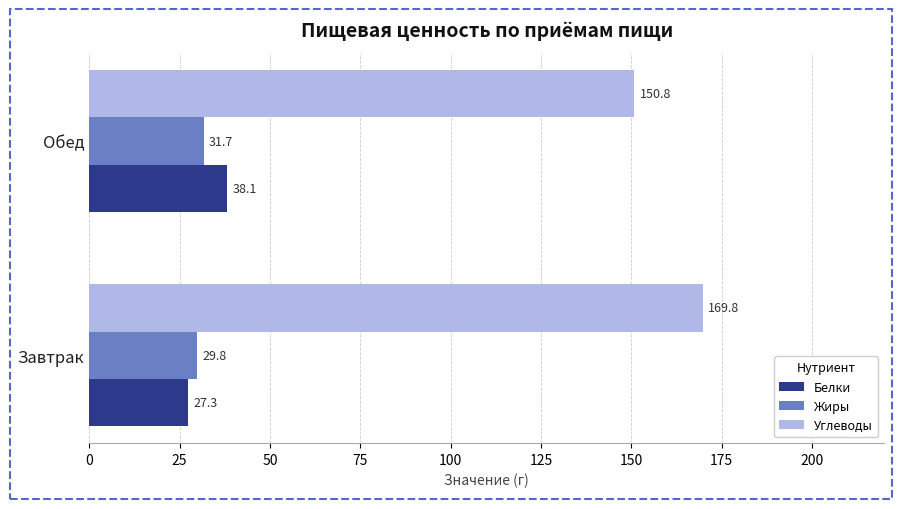

How many data points in Белки are less than 38?

1